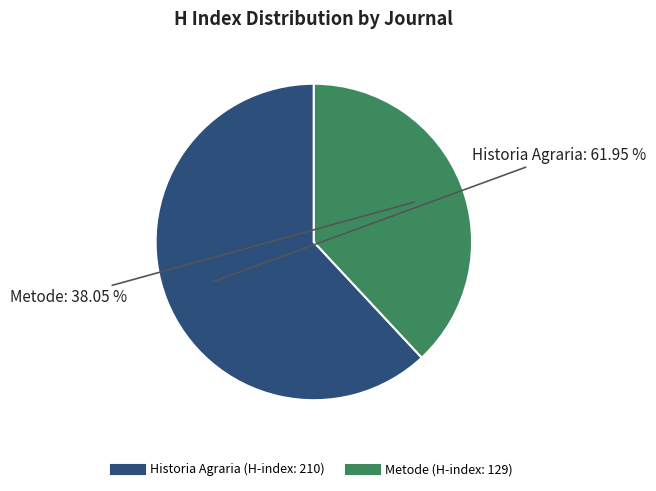

Which slice represents more than half of the pie?

Historia Agraria